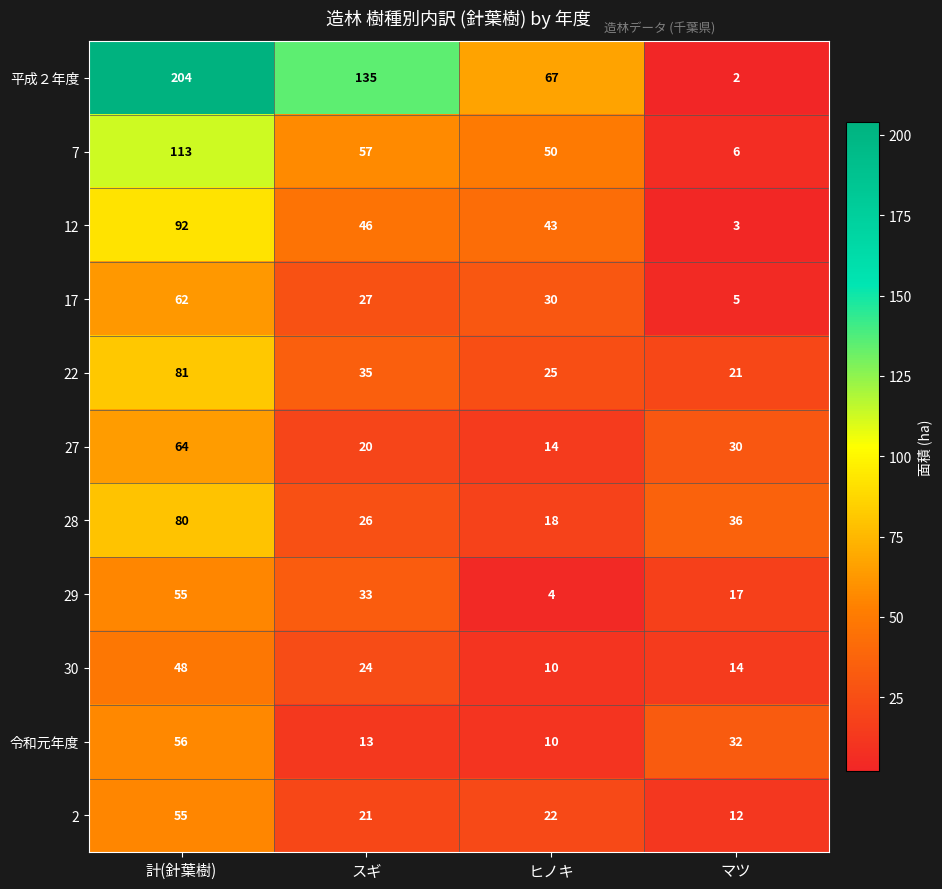

What is the difference between the highest and lowest values at マツ?

34